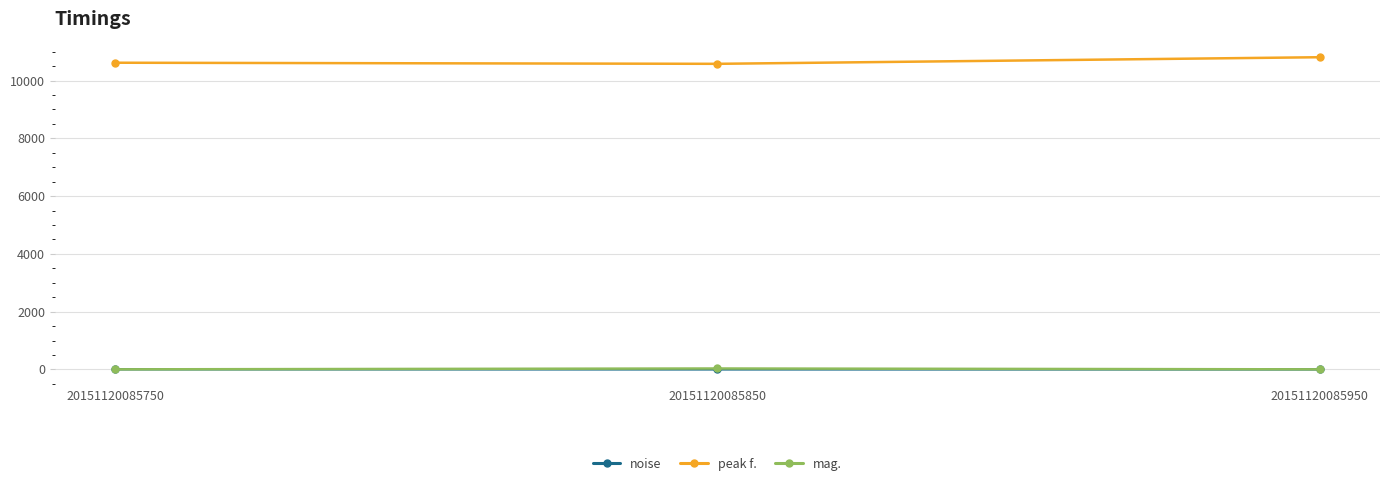

What are all the series names shown in the legend?

noise, peak f., mag.